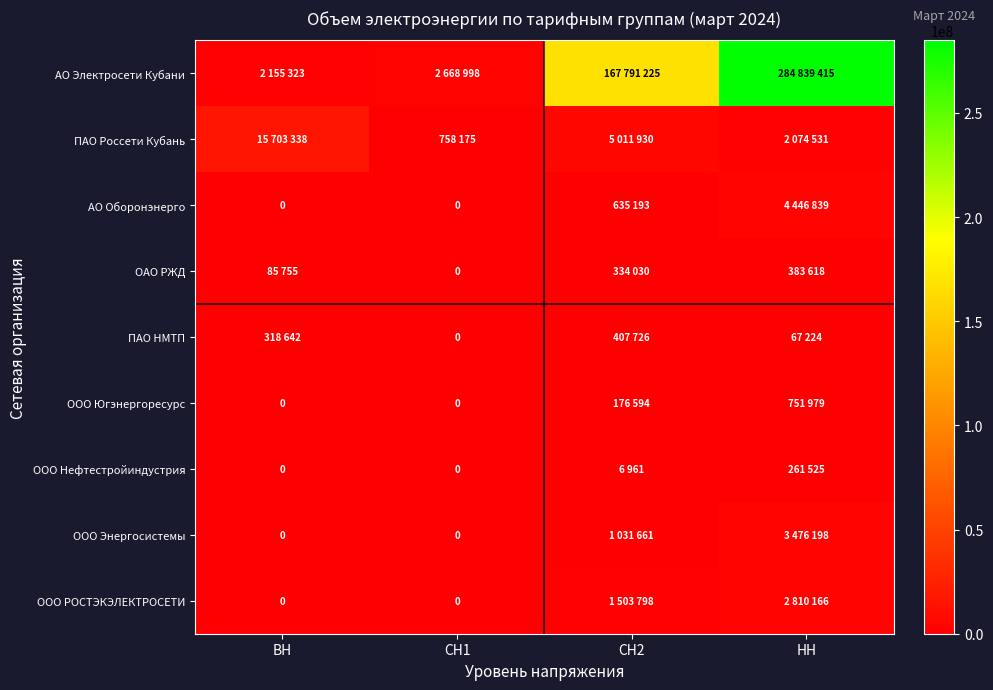

The ООО Энергосистемы series shows 1031661 at СН2. True or false?

True